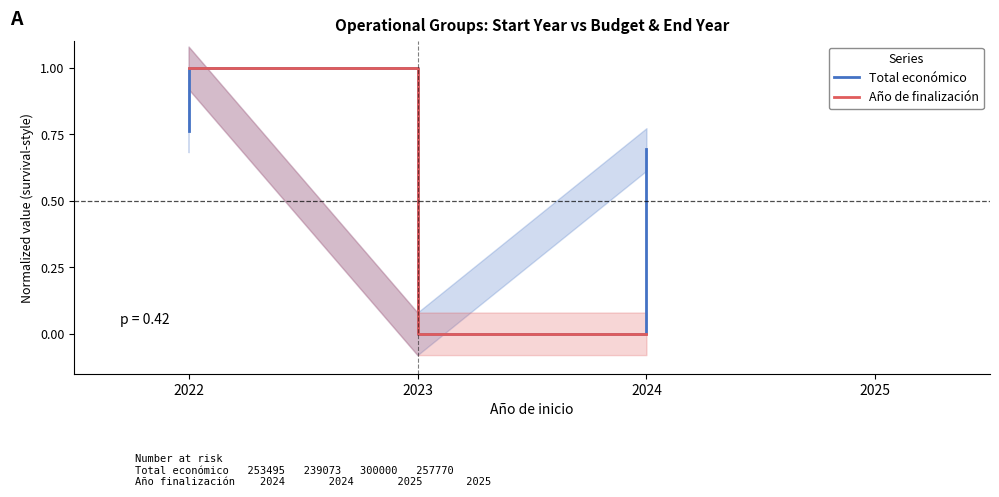

The value of Total económico at 2024 is 0.5. True or false?

False